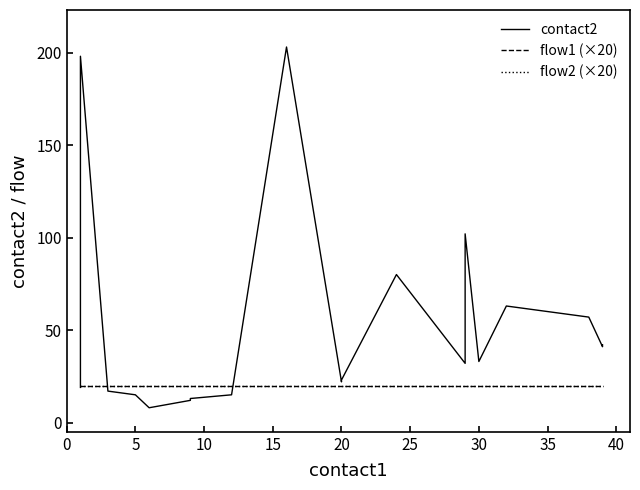

What is the sum of all contact2 values?

1056